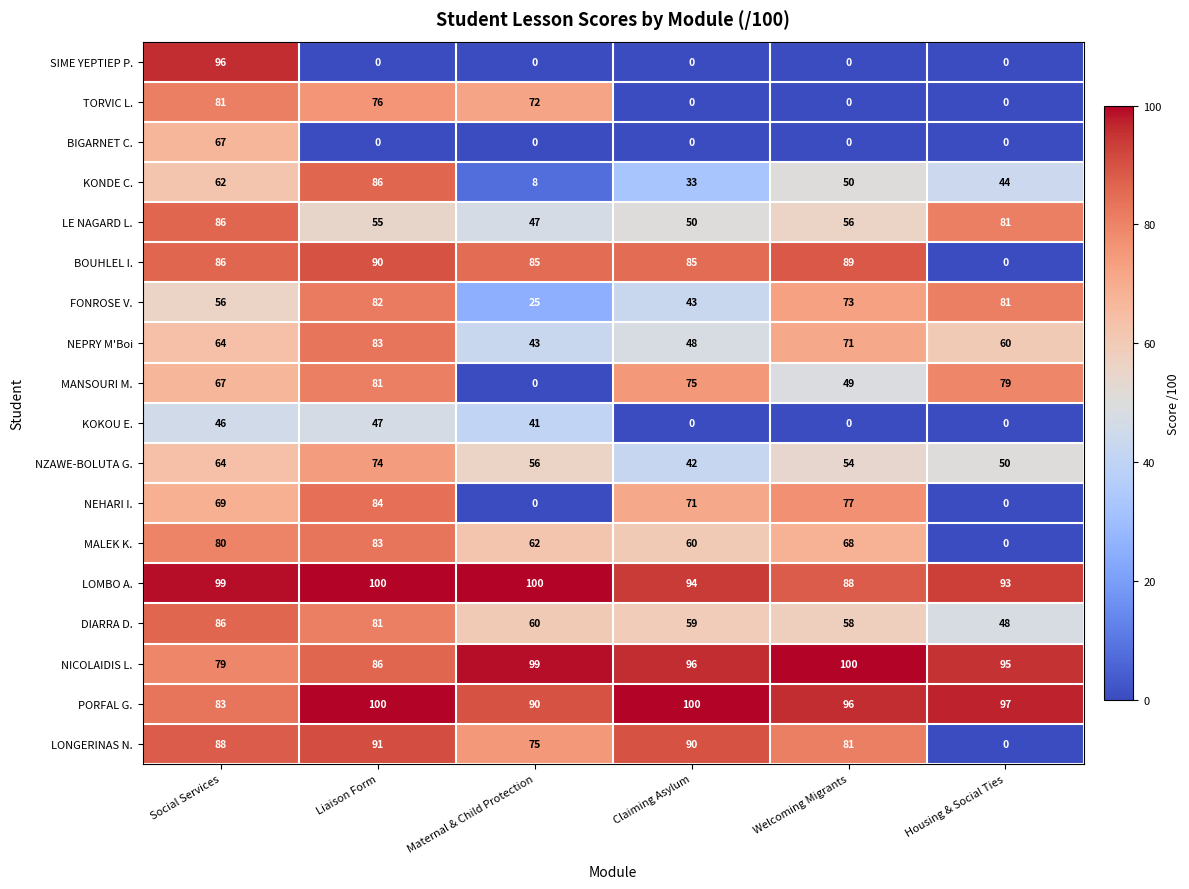

How many NEPRY M'Boi values are between 48 and 71?

4